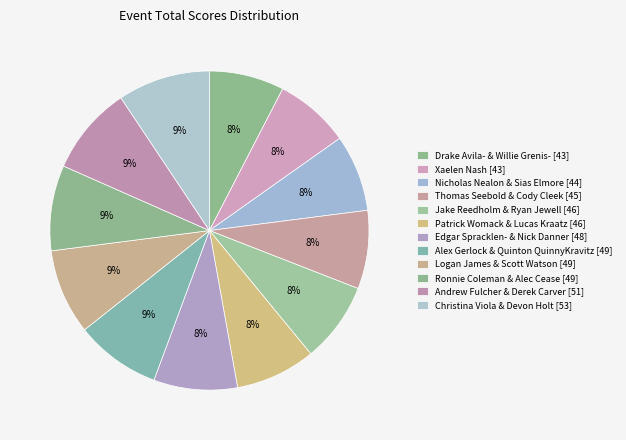

What percentage is NOT represented by Jake Reedholm & Ryan Jewell [46]?

91.9%